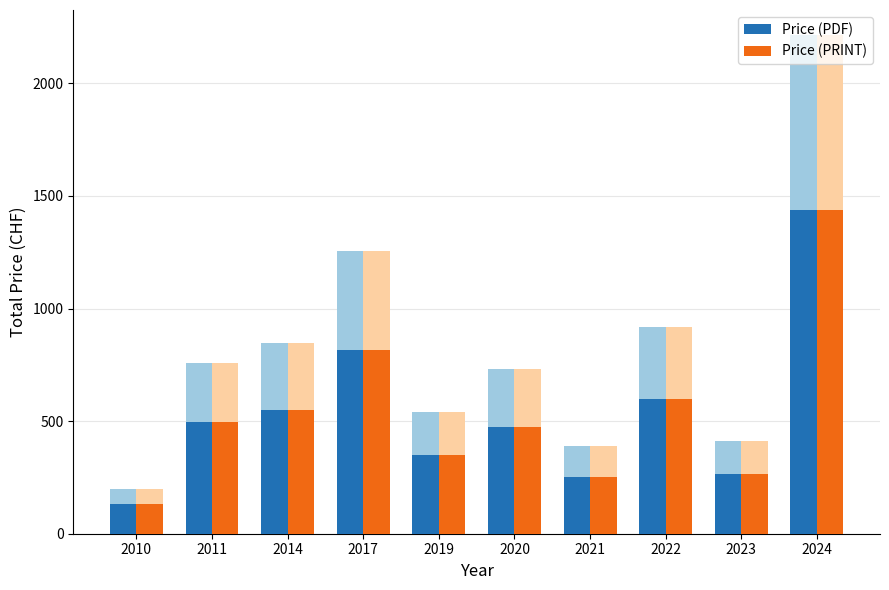

Reading left to right, what are all the values shown in this chart?

Price (PDF): 130.0	494.0	549.2	815.8	351.0	474.5	253.5	598.0	266.5	1439.8
Price (PRINT): 130.0	494.0	549.2	815.8	351.0	474.5	253.5	598.0	266.5	1439.8